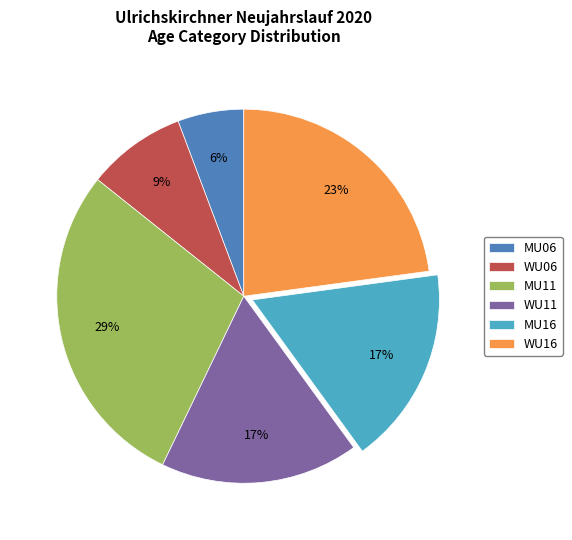

Is there a majority slice in this chart?

No